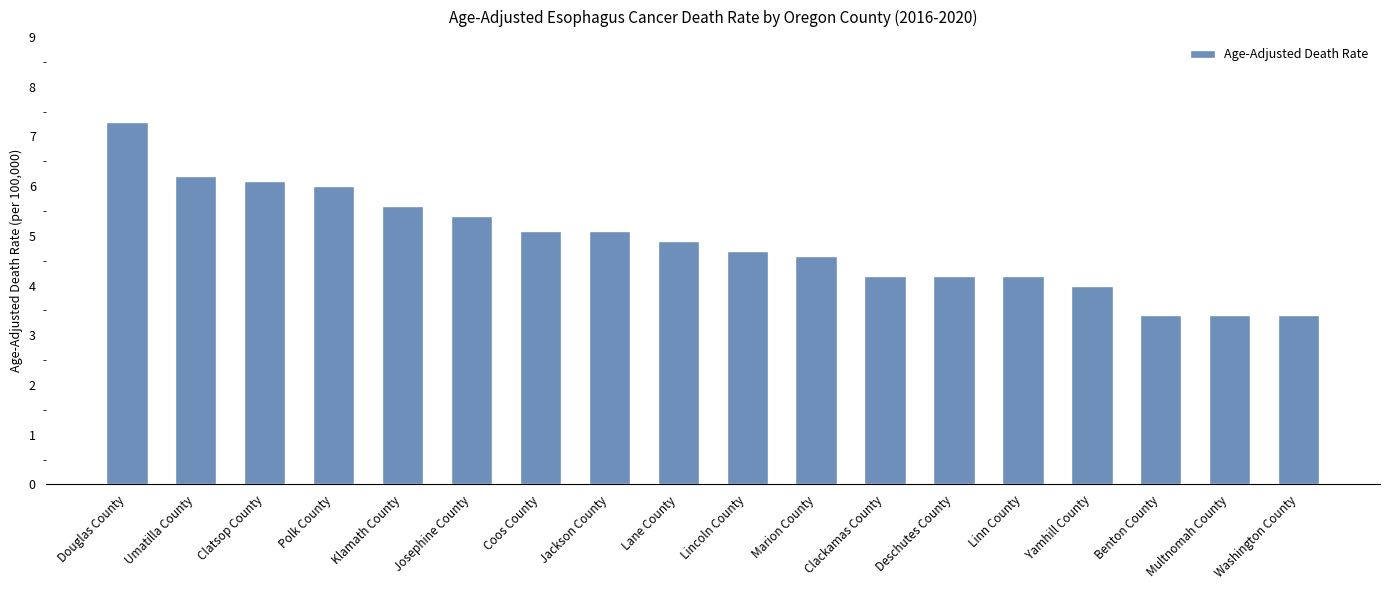

The value at Clackamas County is 7.4. True or false?

False